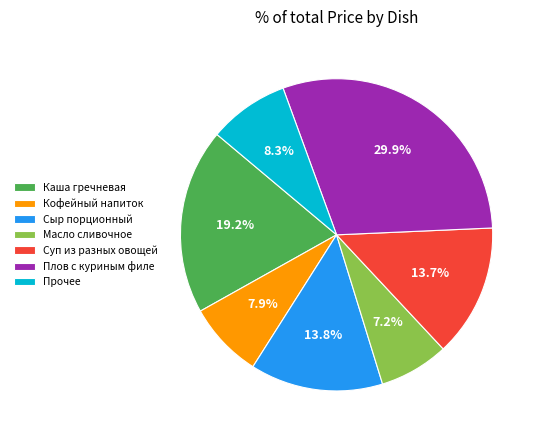

Which slice is the largest?

Плов с куриным филе